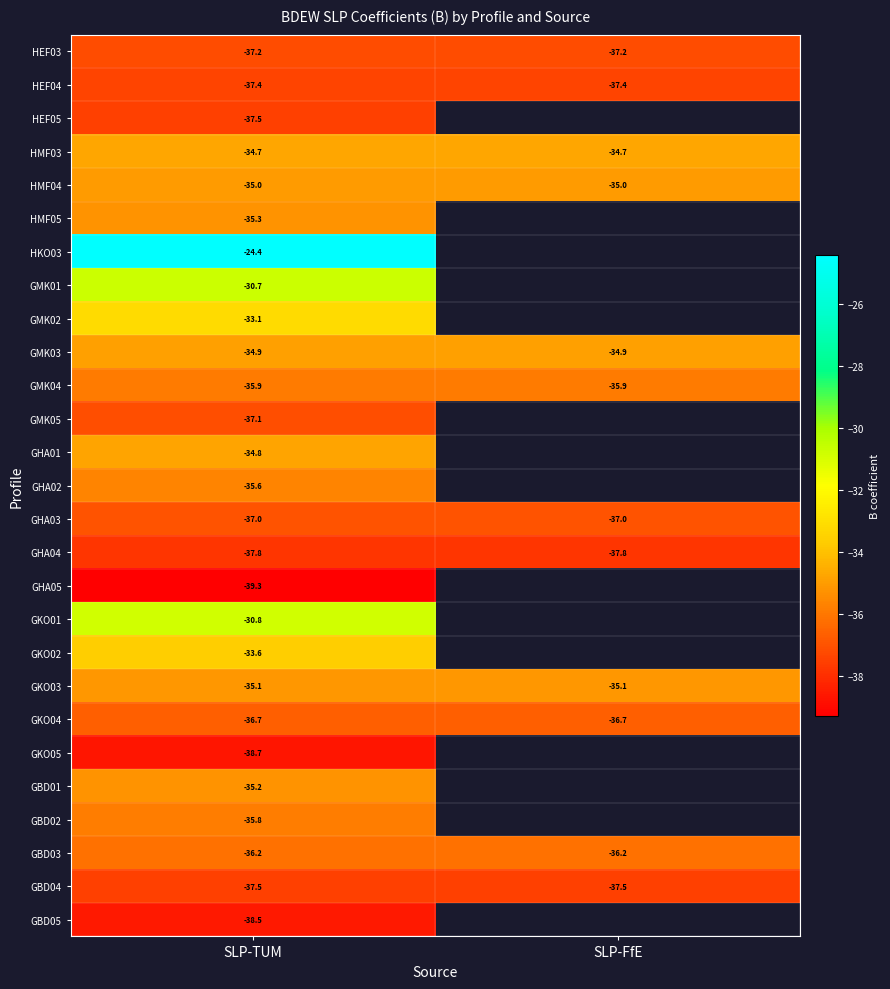

What is the greatest value displayed?

-24.4